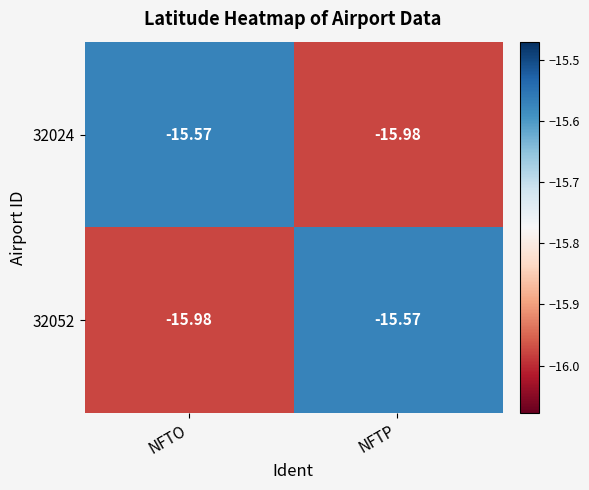

At which label is 32052 closest to -15?

NFTP